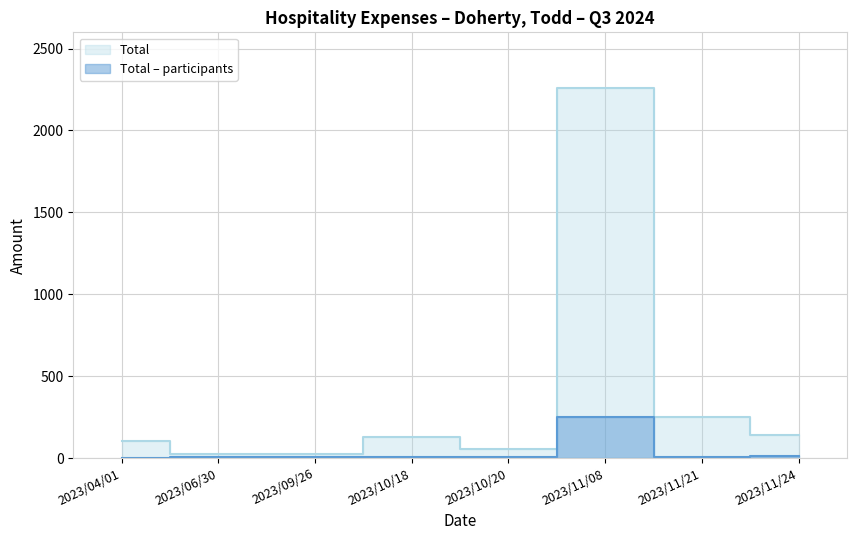

What is the difference between the maximum and minimum values in the Total series?

2249.7